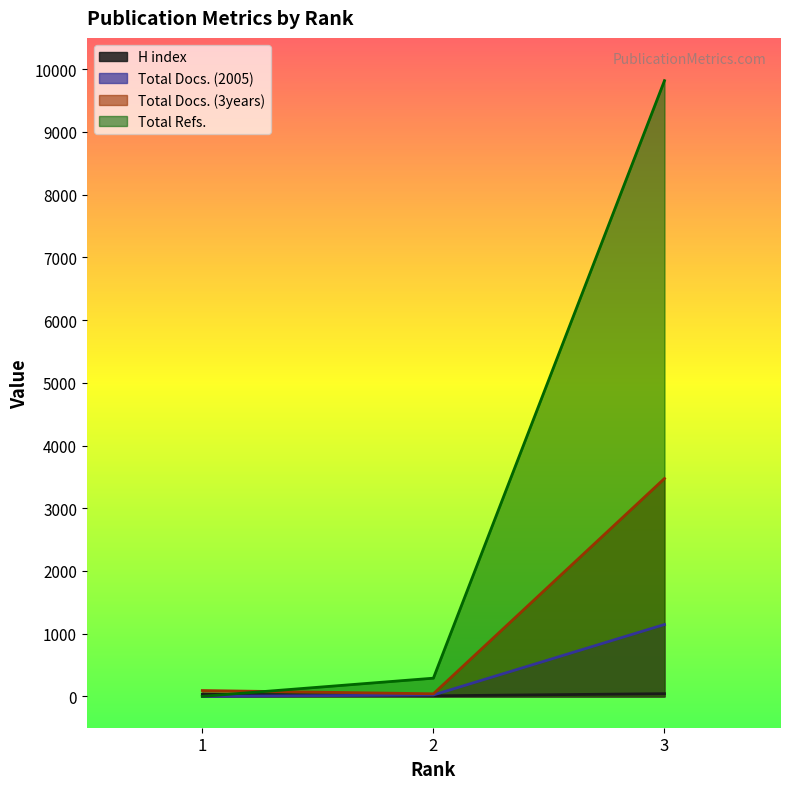

Which series has the largest total across all categories?

Total Refs.